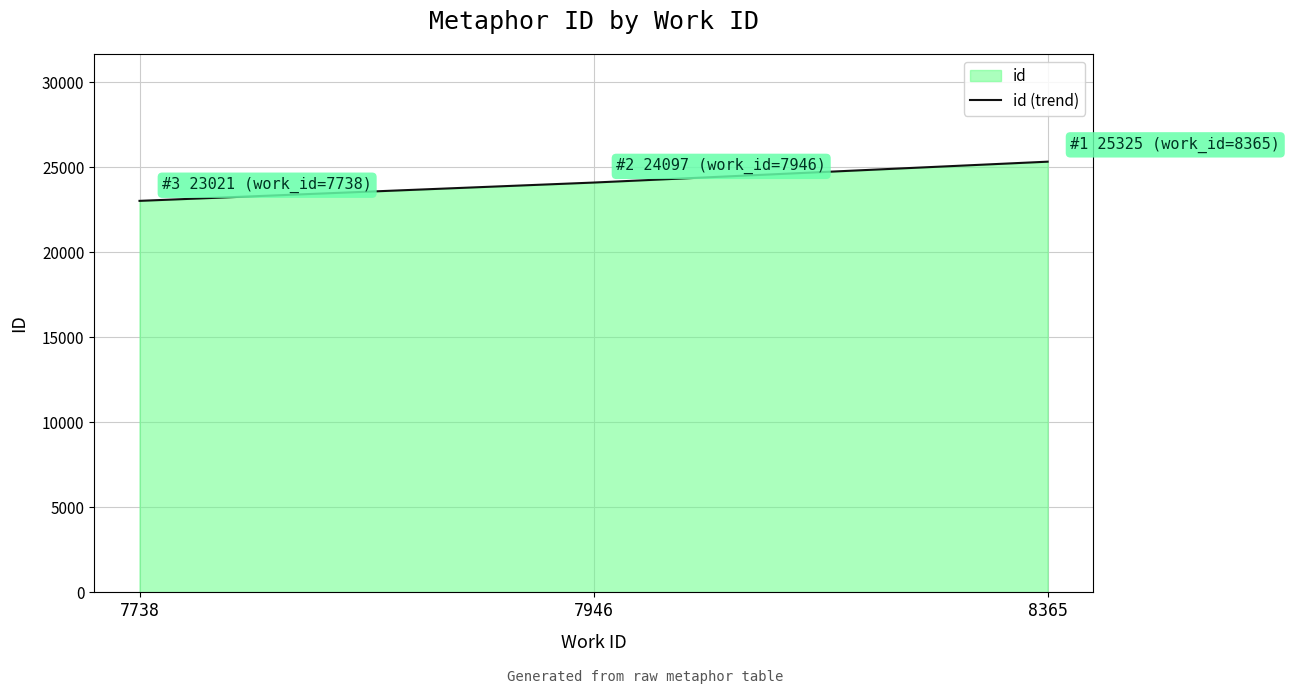

List the labels in order of value, largest first.

8365, 7946, 7738